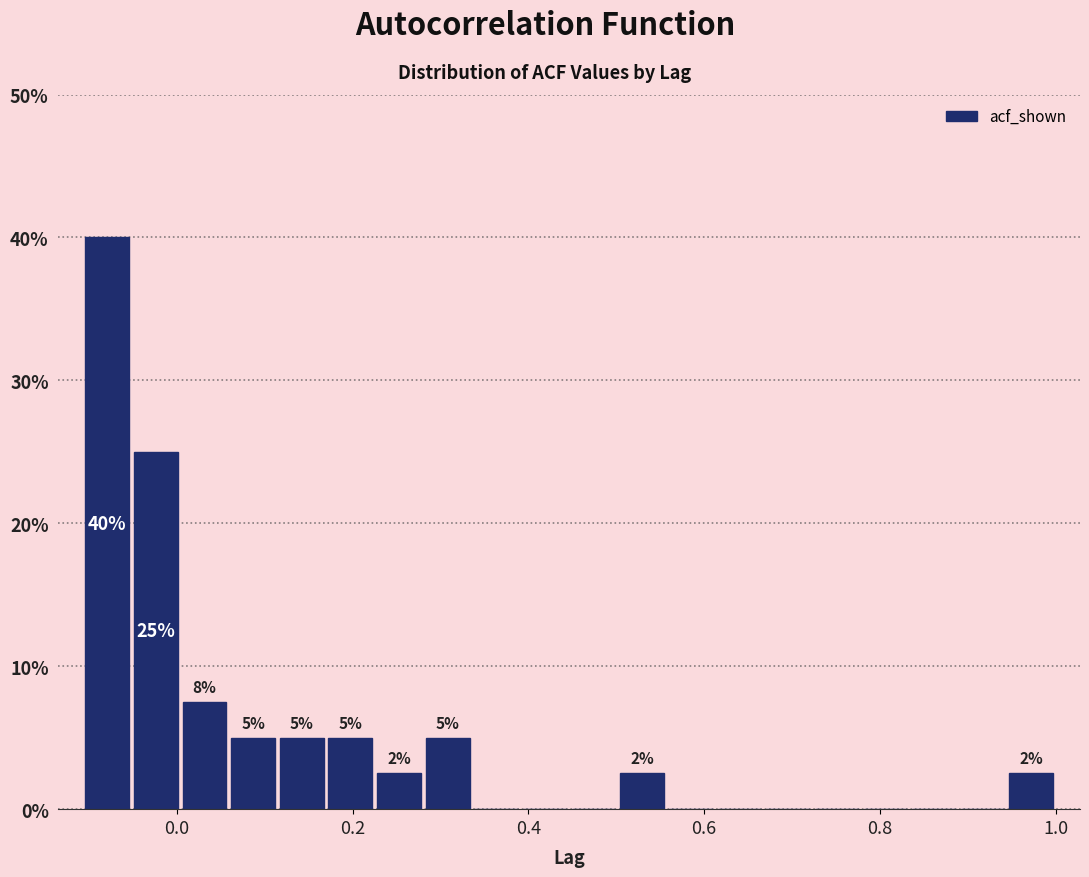

Read against the x-axis, roughly where is the centre of the tallest bar?

-0.08